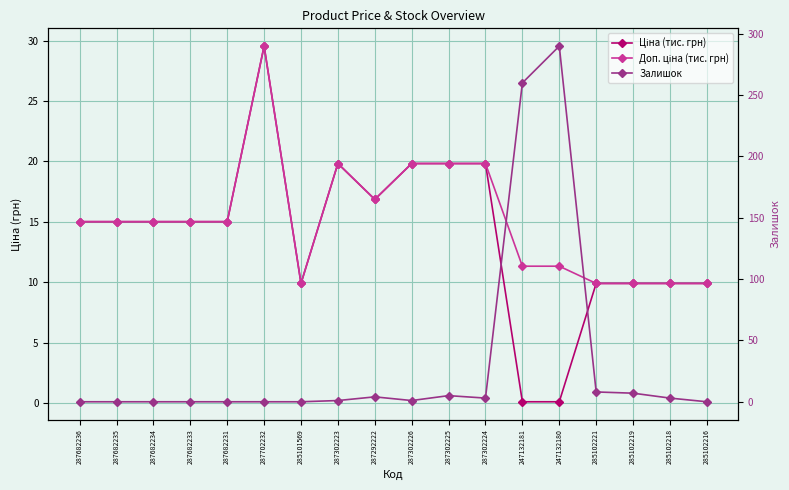

The Ціна (тис. грн) series shows 0.1 at 247132181. True or false?

True